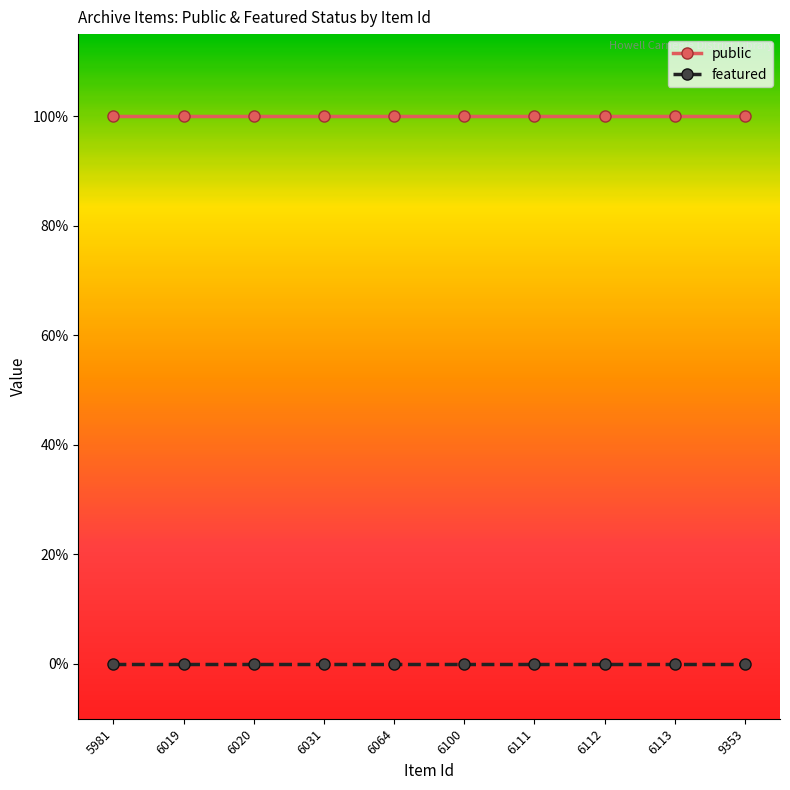

Does the chart have visible grid lines?

No